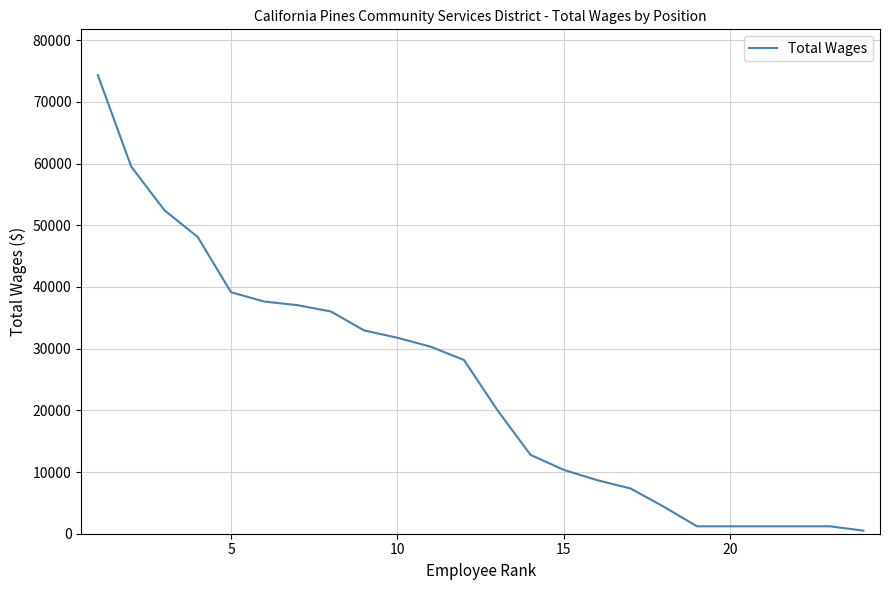

What is the difference between the maximum and minimum values?

73838